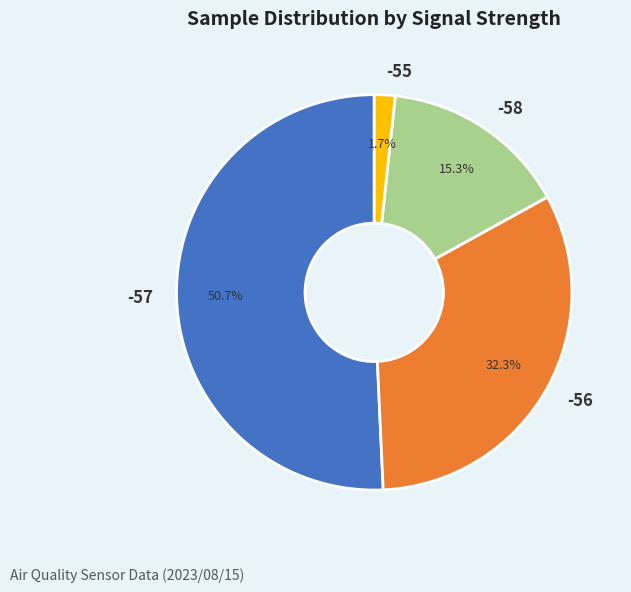

To the nearest percent, what portion does -56 represent?

32%